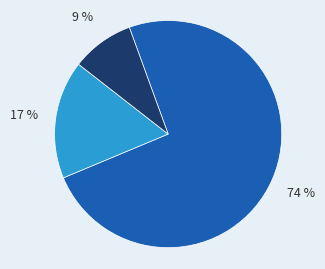

Is there any slice that represents more than half of the pie?

Yes